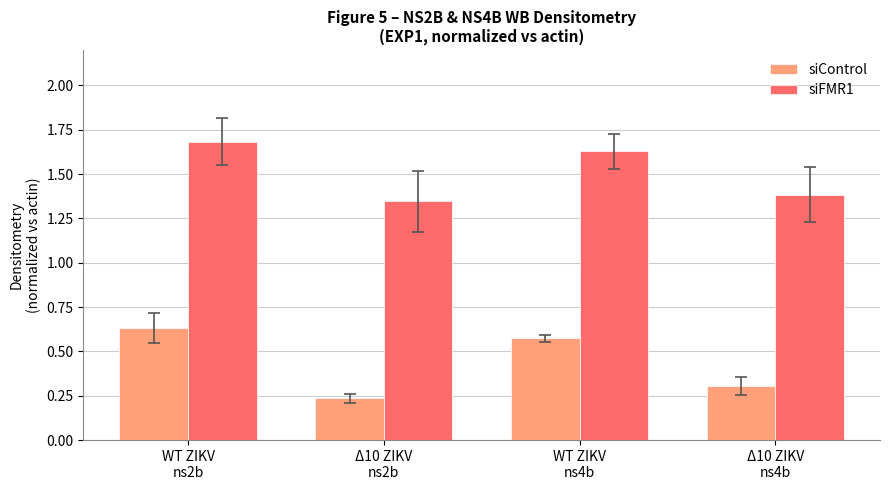

How many series are shown in this chart?

2